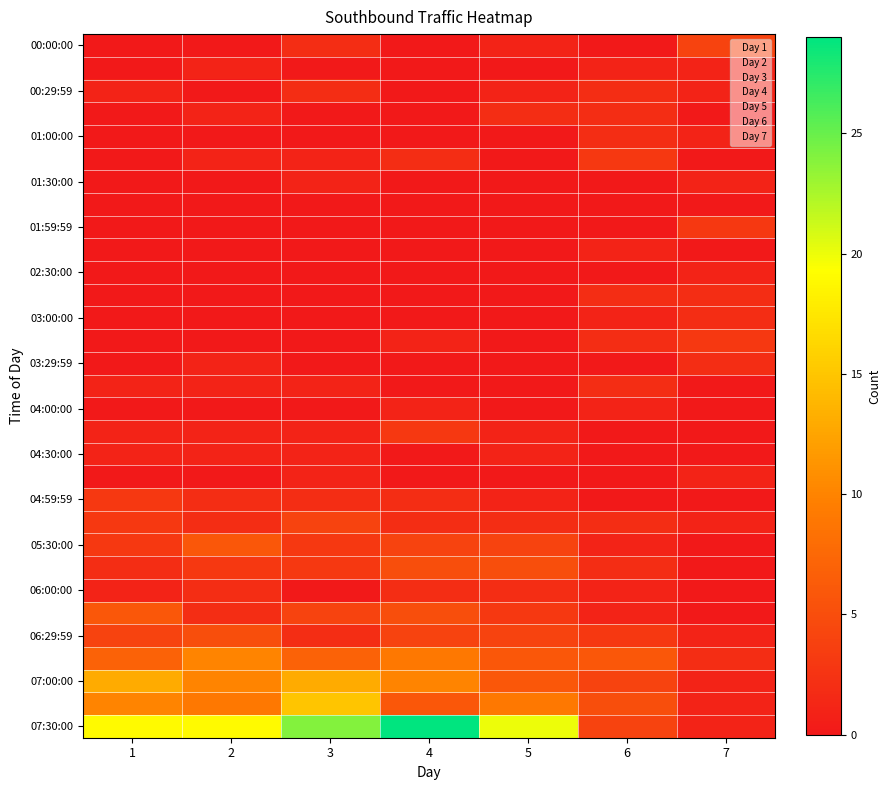

Is it true that 03:00:00 equals 2 at 6?

False